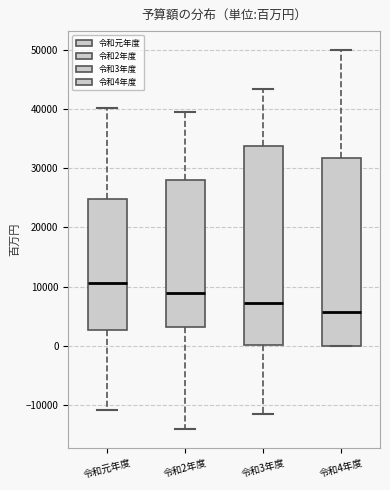

Reading left to right, transcribe this box plot: for each box, give where its median line is, the range the box spans, and where its two whiskers end, as read against the y-axis. The values are not printed on the chart, so give them approximately, as read against the axis.

令和元年度: median 11000, box 3000 to 25000, whiskers -11000 to 40000
令和2年度: median 9000, box 3000 to 28000, whiskers -14000 to 39000
令和3年度: median 7000, box 0 to 34000, whiskers -12000 to 43000
令和4年度: median 6000, box 0 to 32000, whiskers 0 to 50000